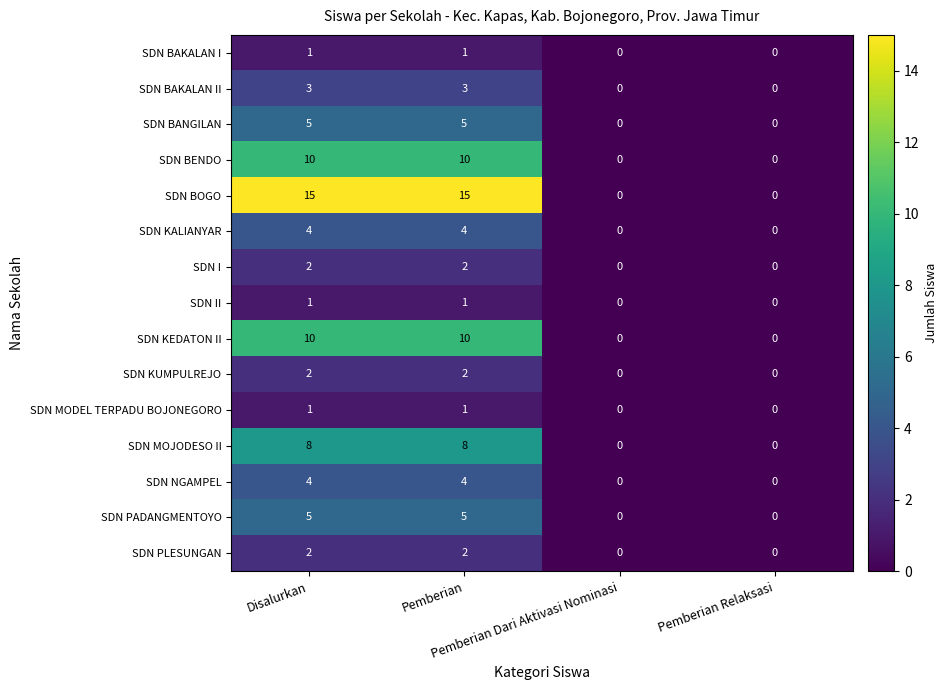

Count the SDN BOGO values in the range 0 to 15.

4